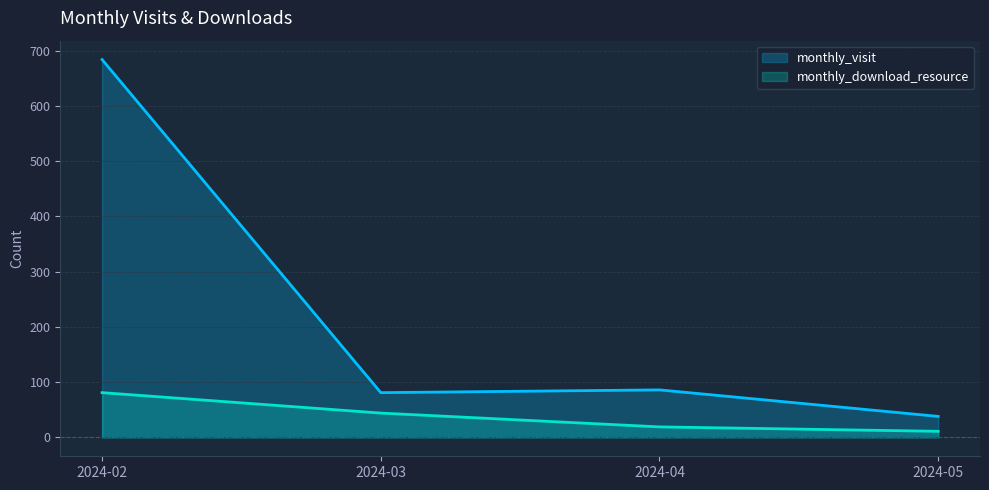

List the series in order of their overall mean, lowest first.

monthly_download_resource, monthly_visit